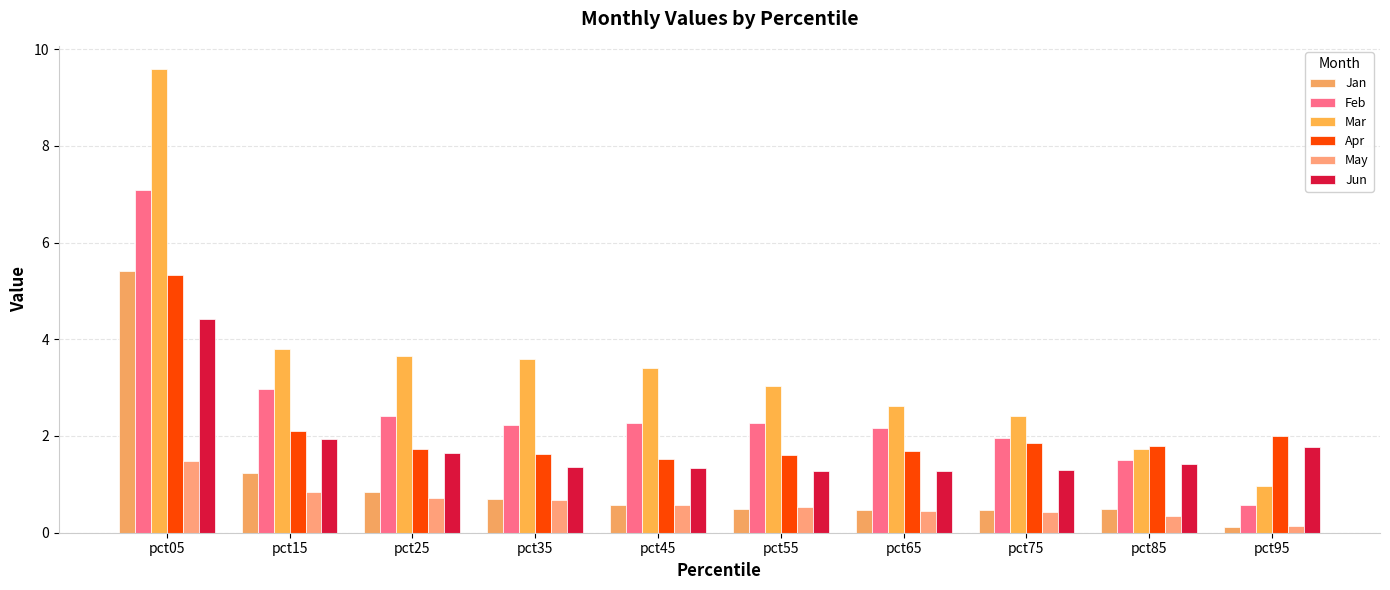

At how many categories does at least one series exceed 5?

1